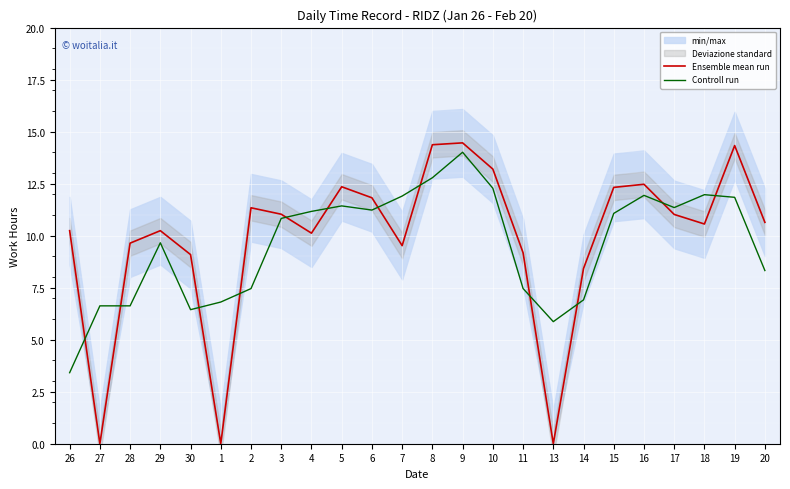

How many values in the Controll run series exceed 11?

12